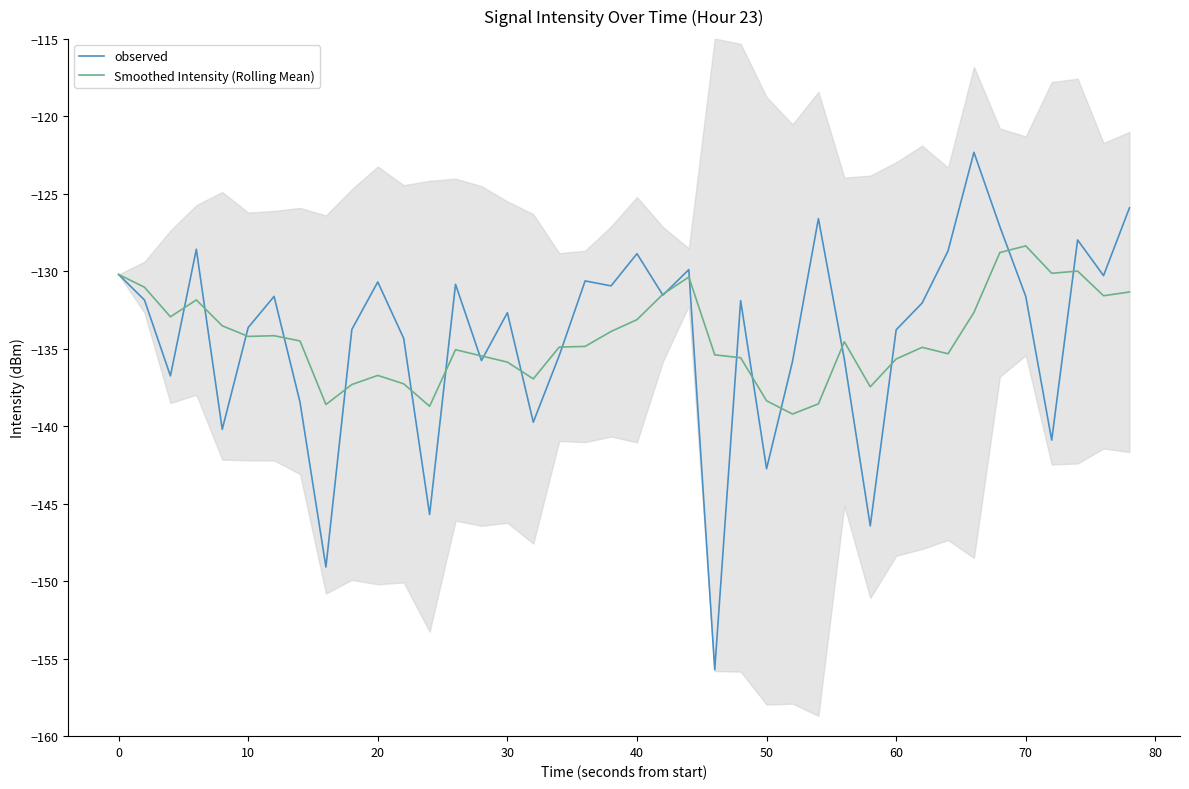

True or false: Smoothed Intensity (Rolling Mean) has a value of -184.0 at 40.

False